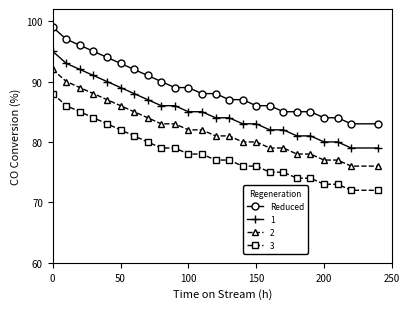

How many distinct data groups are displayed?

4